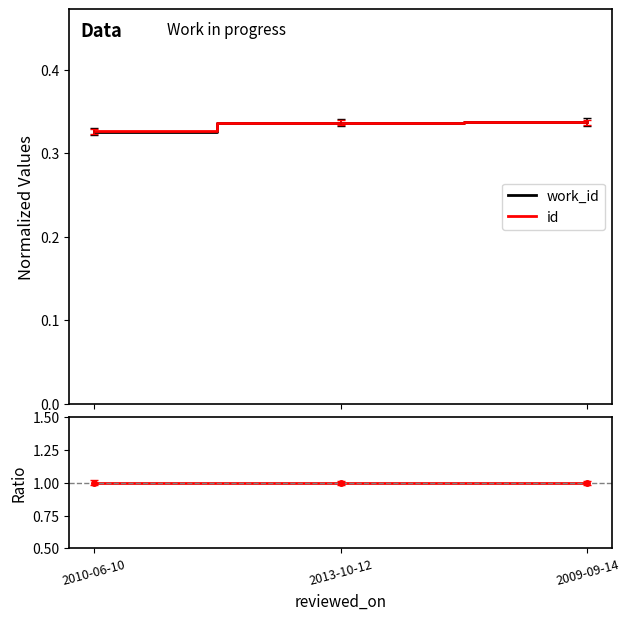

What is the label of the 3rd point from the left?

2009-09-14